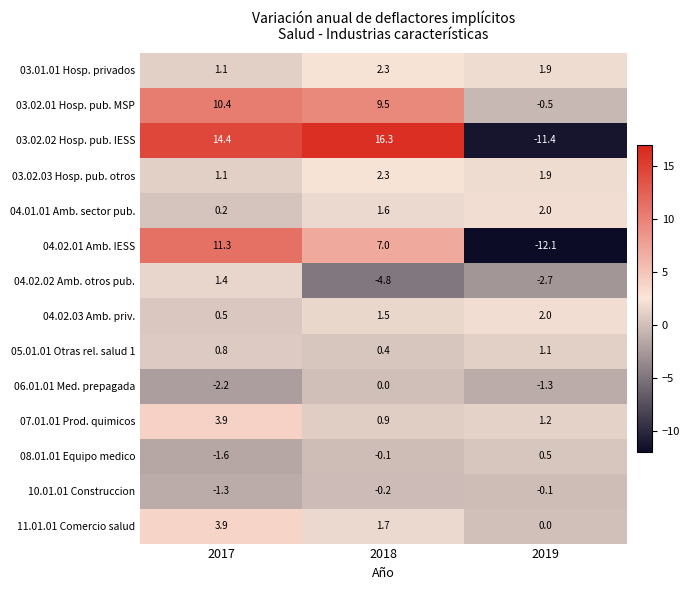

How many 04.02.03 Amb. priv. values are between 0 and 2?

3